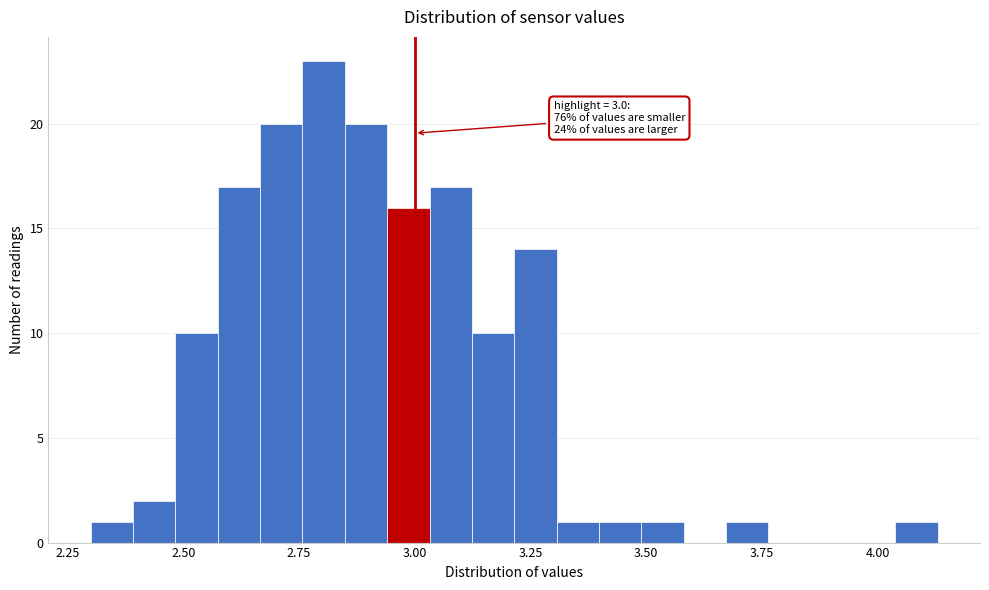

Read against the x-axis, roughly where is the centre of the tallest bar?

2.80